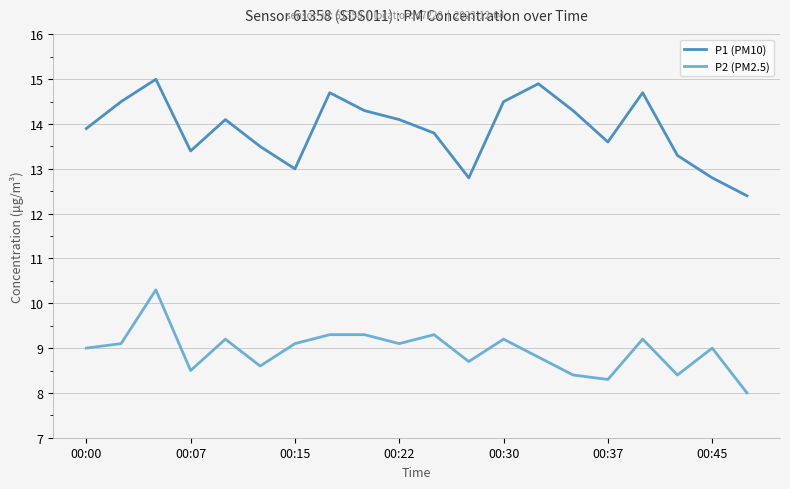

Rank the series by their maximum value, from highest to lowest.

P1 (PM10), P2 (PM2.5)